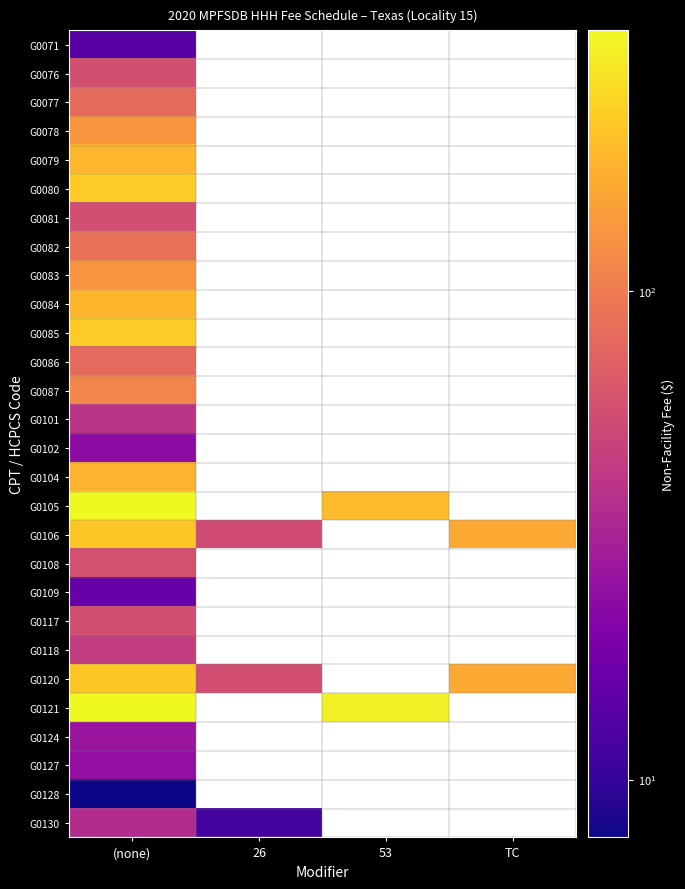

At how many categories does at least one series exceed 215?

2